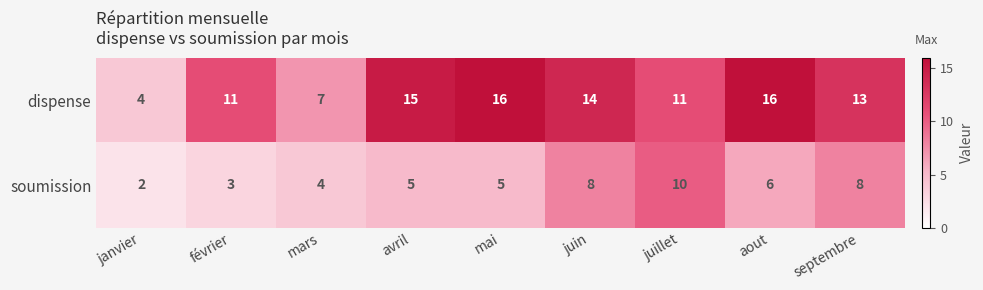

What is the difference between the highest and lowest values at juin?

6